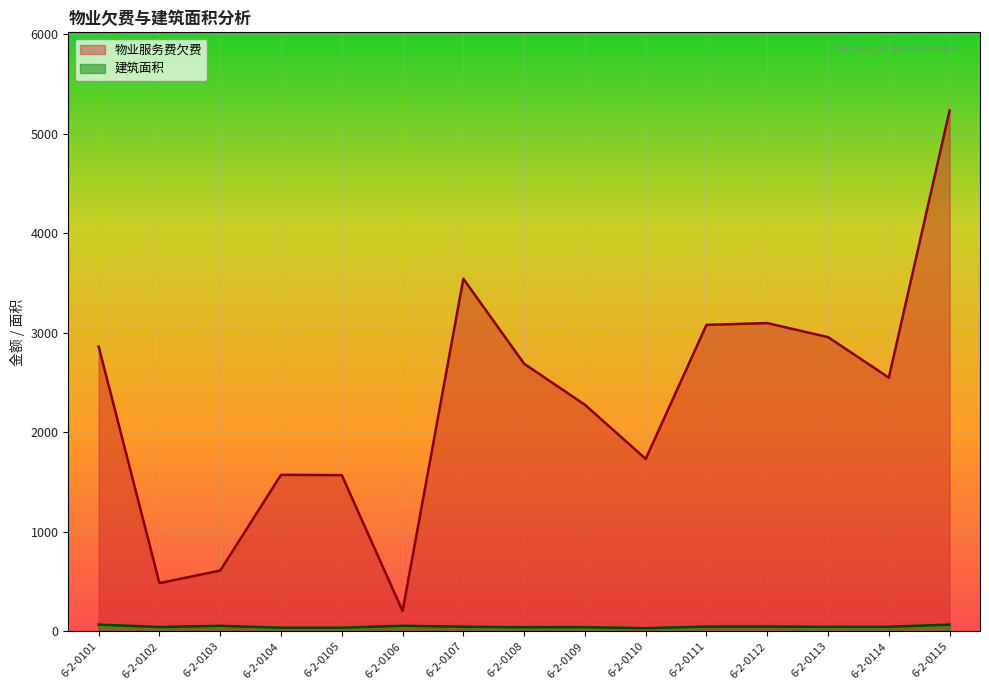

At which category is the sum across all series the highest?

6-2-0115